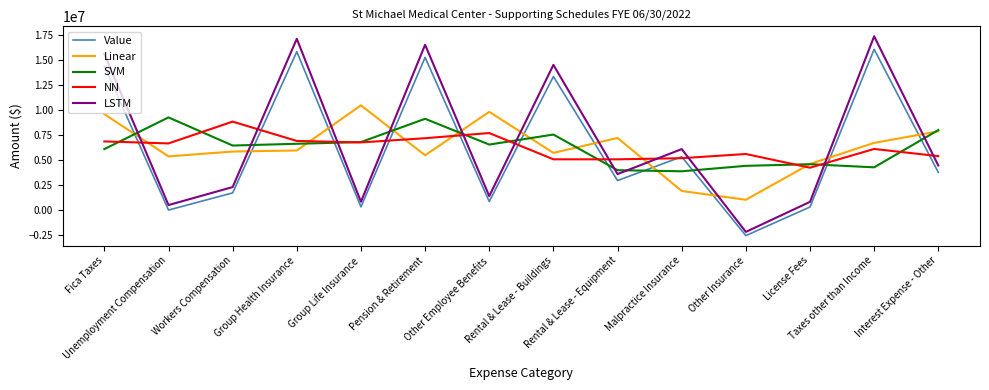

At which category is the sum across all series the highest?

Pension & Retirement